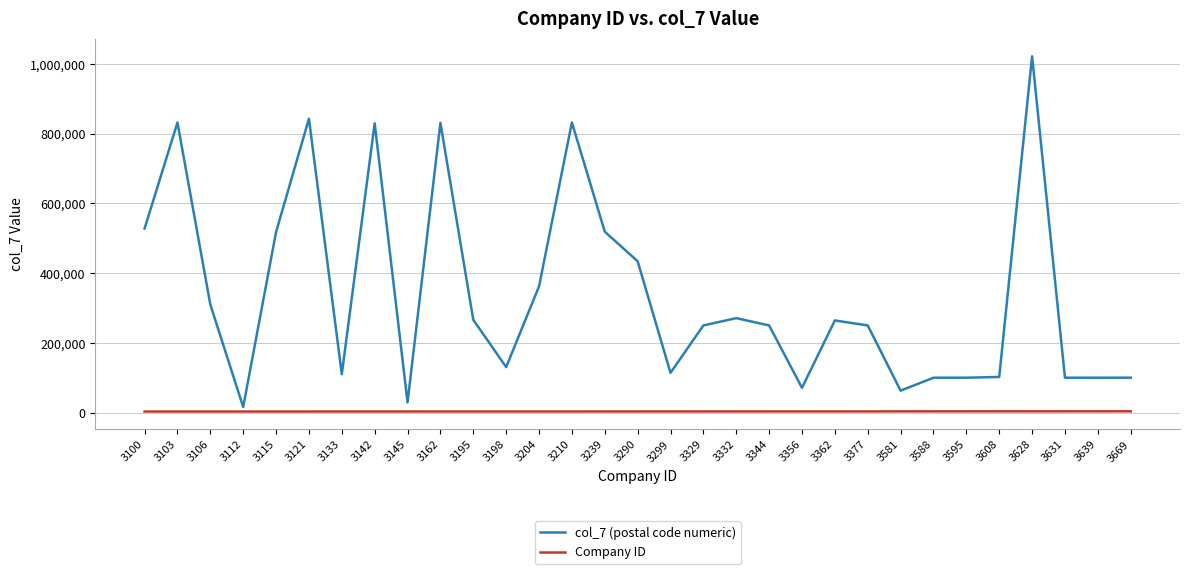

True or false: col_7 (postal code numeric) has more than 1 interior local peaks.

True